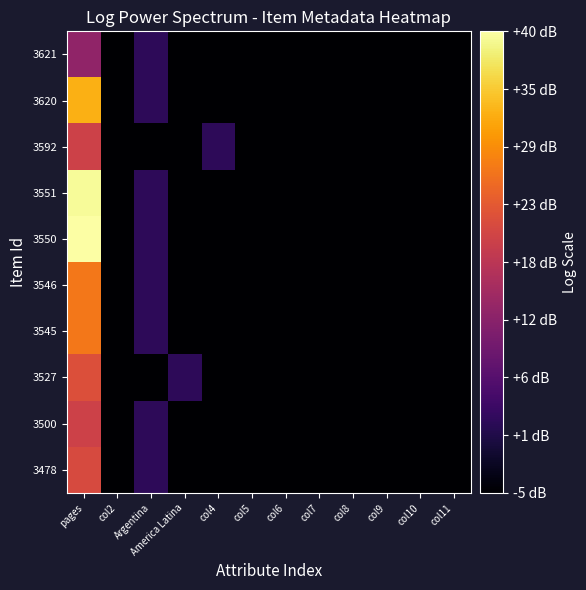

What is the greatest value displayed?

40.4